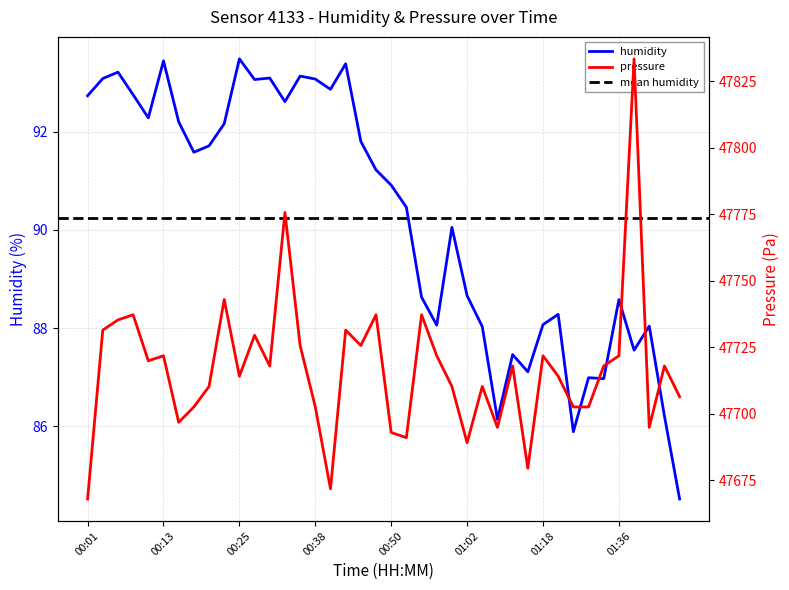

What is the sum of the pressure values at 00:33 and 01:41?

95470.6